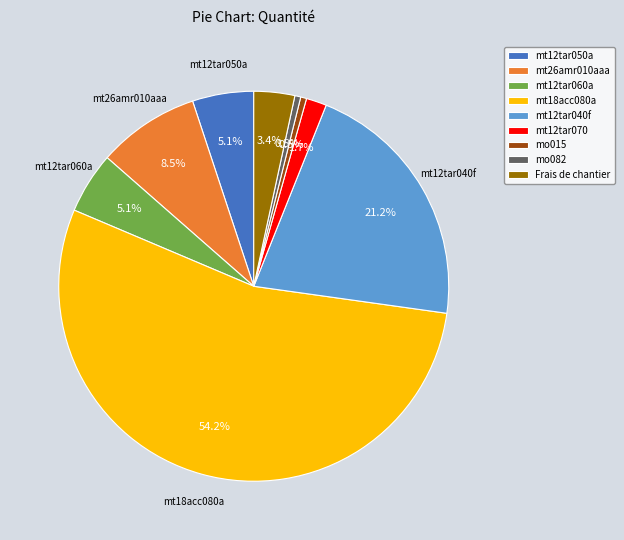

Count the number of slices in the pie.

9